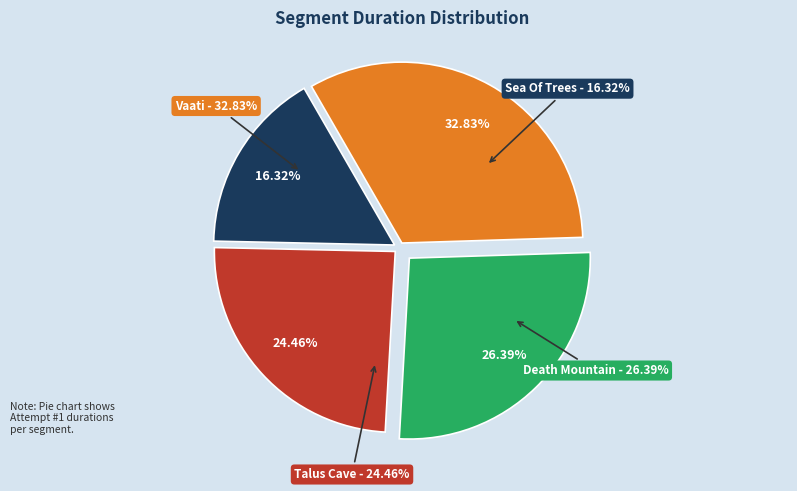

Count the number of slices in the pie.

4